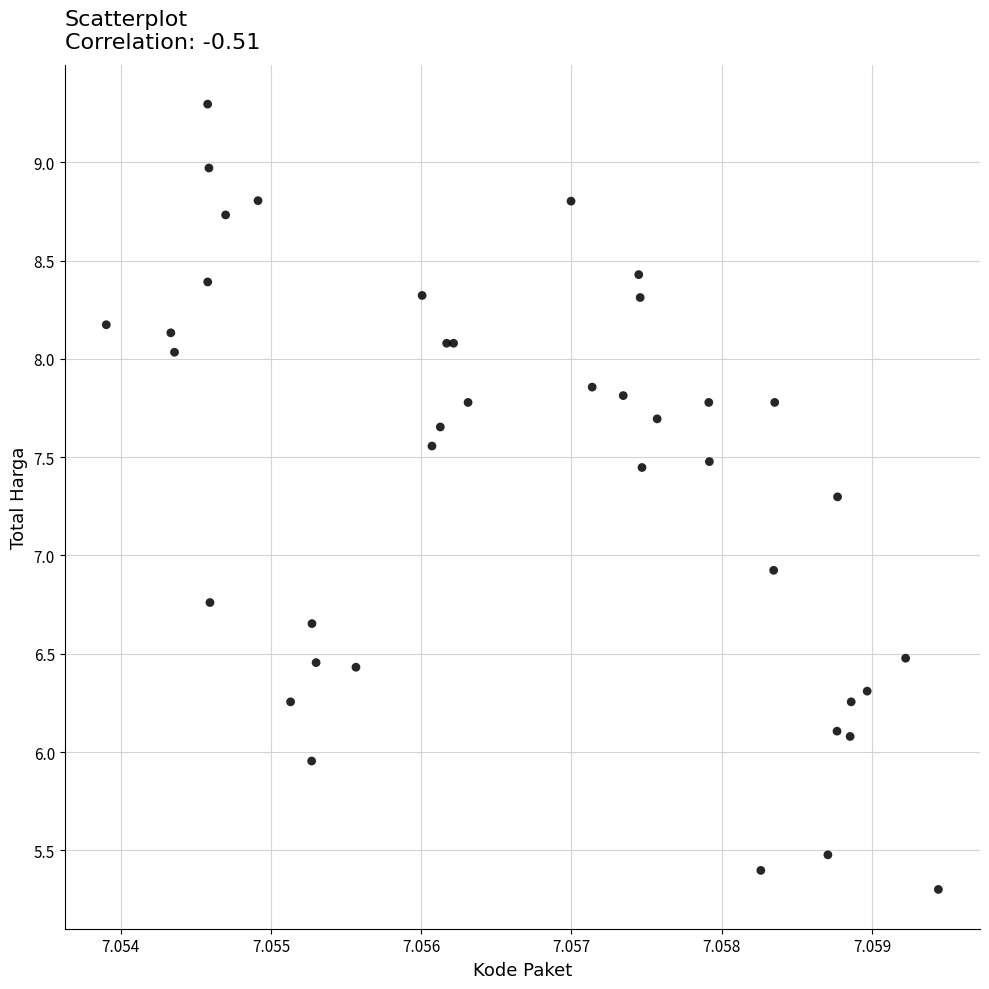

What Y value in the scatter plot is closest to 7?

6.9